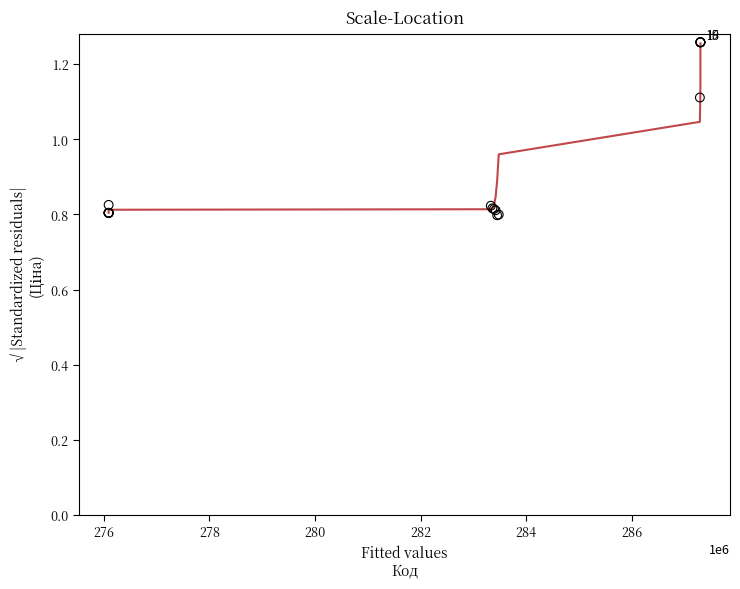

What Y value in the scatter plot is closest to 1?

1.1